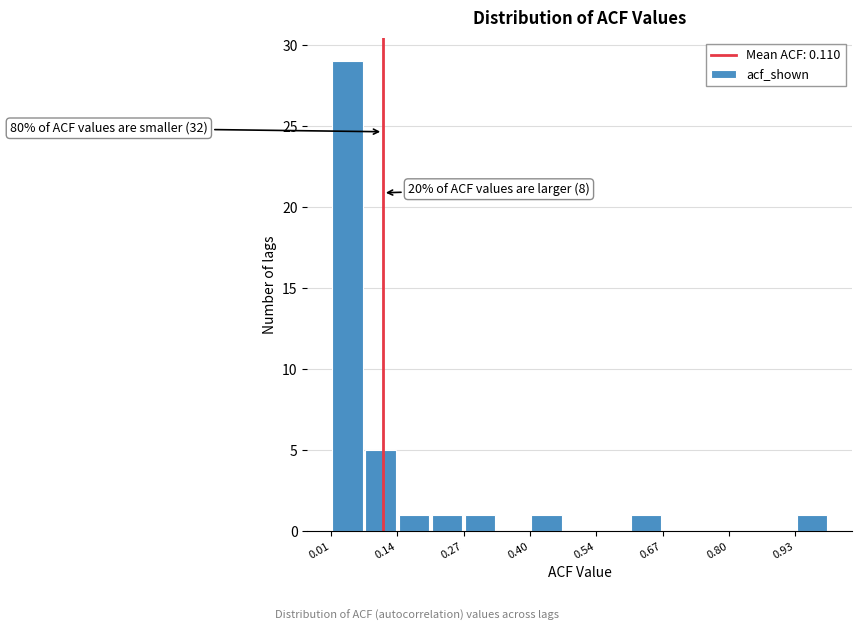

Read against the x-axis, roughly where is the centre of the tallest bar?

0.04